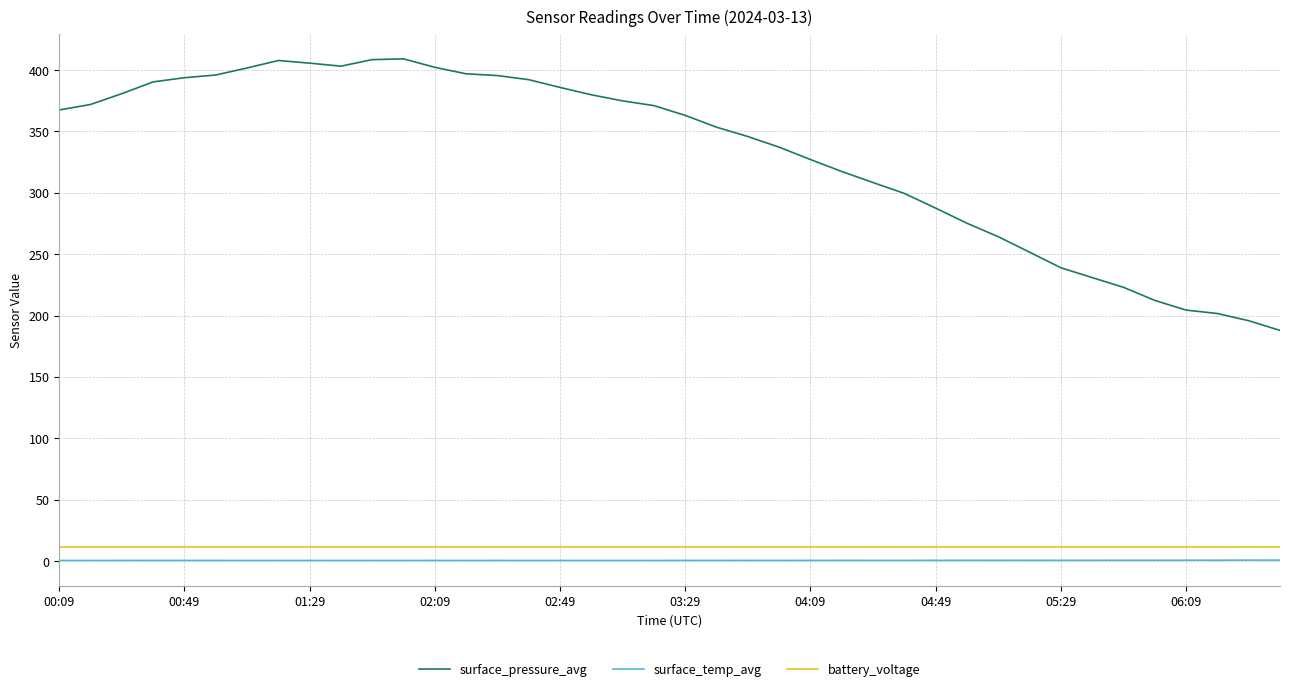

True or false: surface_temp_avg and battery_voltage cross at least once.

False